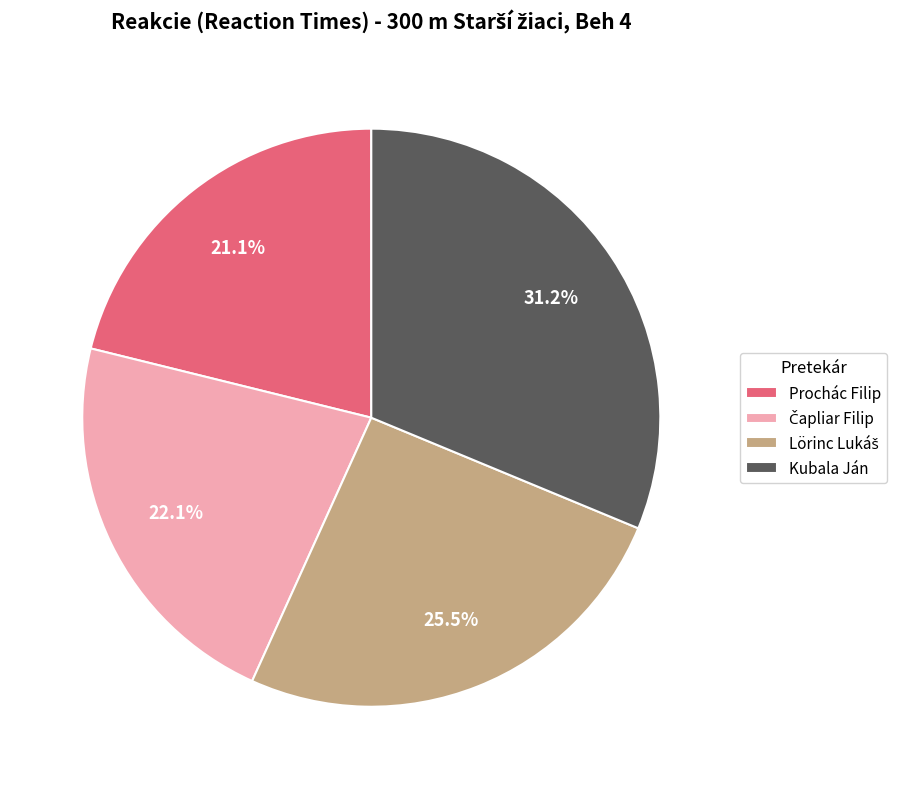

True or false: Prochác Filip accounts for 21% of the total.

True